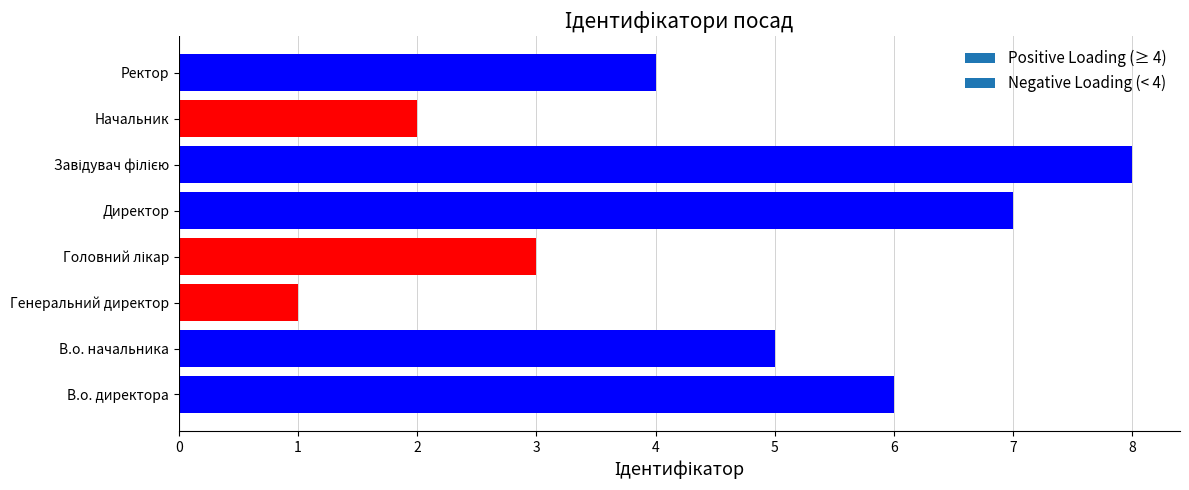

Reading top to bottom, what are all the values shown in this chart?

4	2	8	7	3	1	5	6